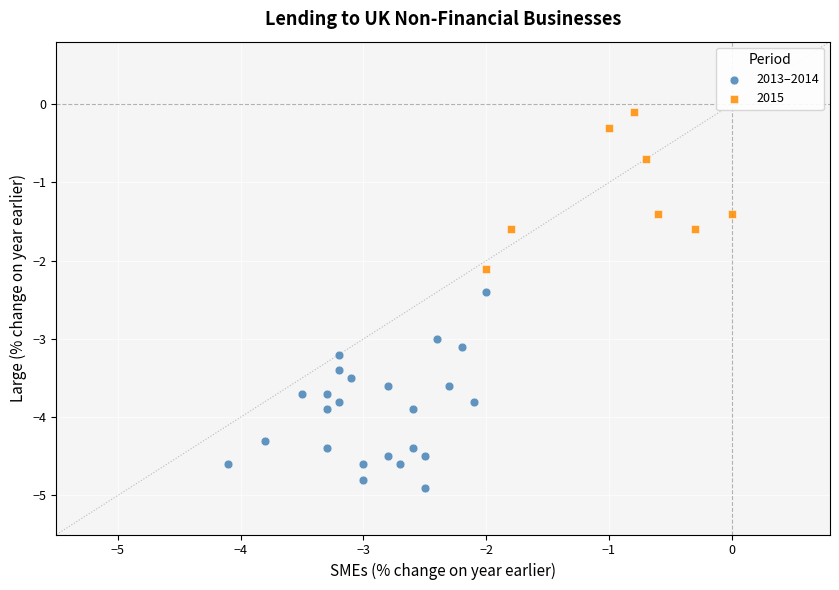

Which series has the widest spread of Y values?

2013–2014